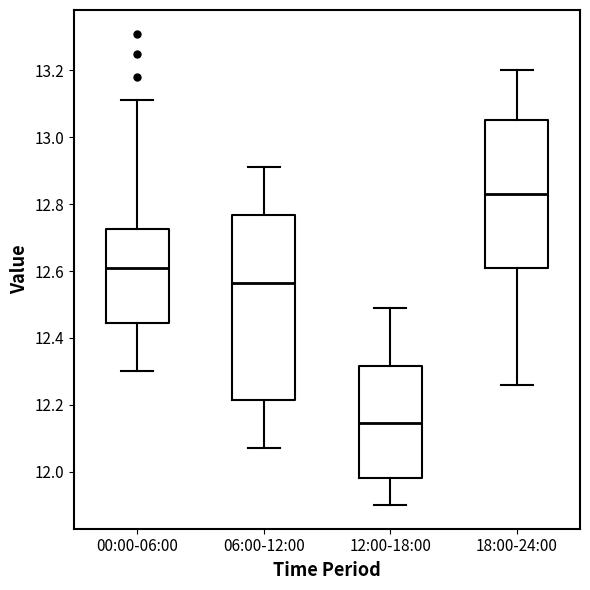

Reading left to right, transcribe this box plot: for each box, give where its median line is, the range the box spans, and where its two whiskers end, as read against the y-axis. The values are not printed on the chart, so give them approximately, as read against the axis.

00:00-06:00: median 12.62, box 12.44 to 12.72, whiskers 12.30 to 13.12
06:00-12:00: median 12.56, box 12.22 to 12.76, whiskers 12.08 to 12.92
12:00-18:00: median 12.14, box 11.98 to 12.32, whiskers 11.90 to 12.50
18:00-24:00: median 12.84, box 12.62 to 13.06, whiskers 12.26 to 13.20